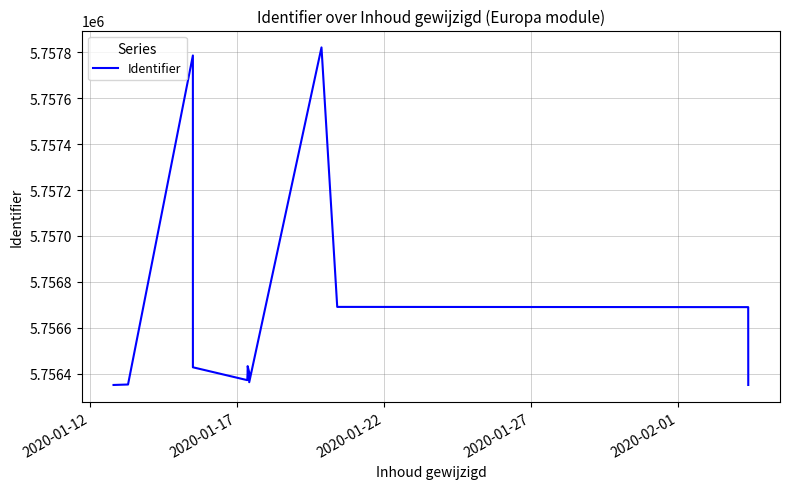

What is the maximum value shown in the chart?

5757821